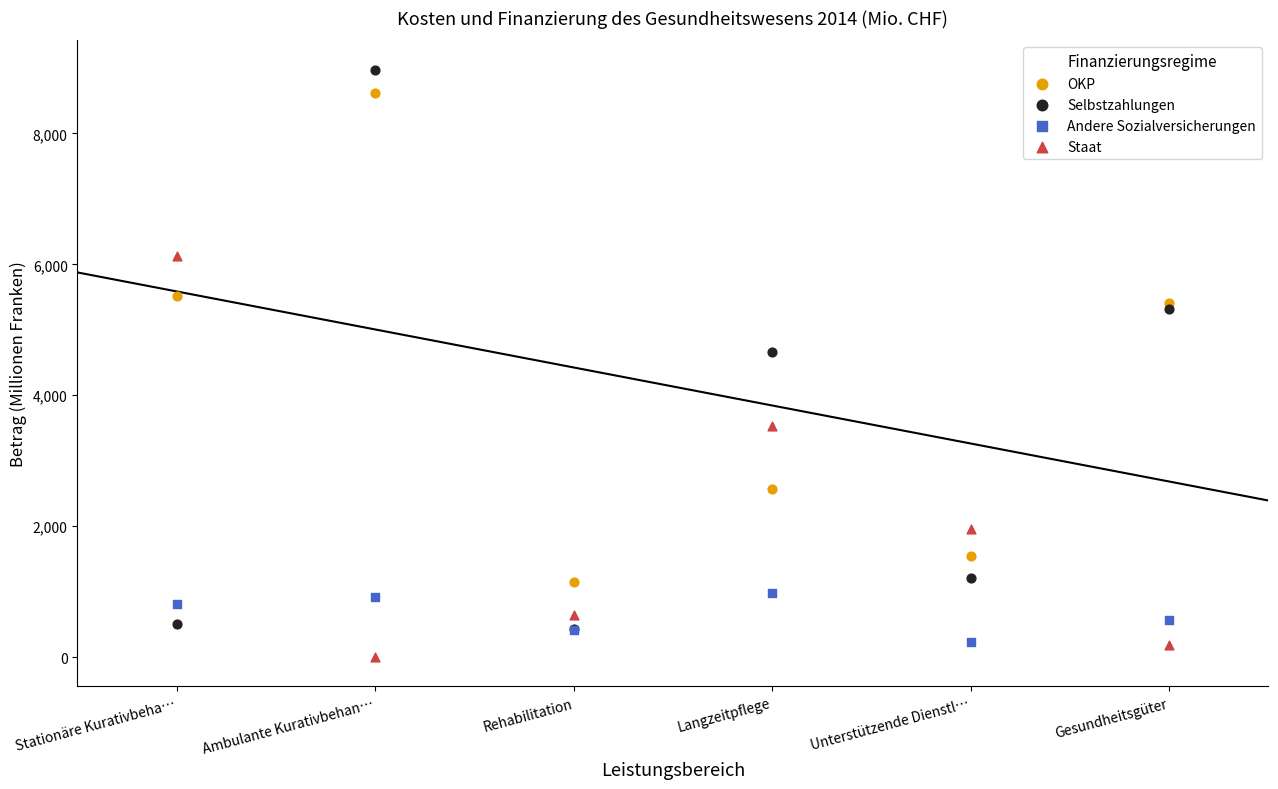

Across all series, what Y value is closest to 4486?

4659.4